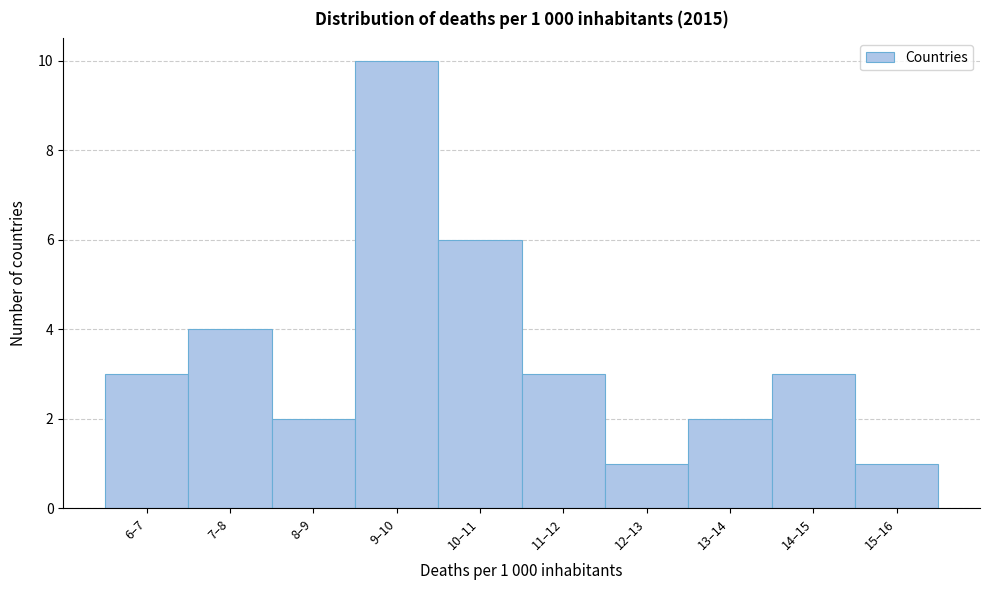

Reading left to right, what are all the values shown in this chart?

6–7=3	7–8=4	8–9=2	9–10=10	10–11=6	11–12=3	12–13=1	13–14=2	14–15=3	15–16=1